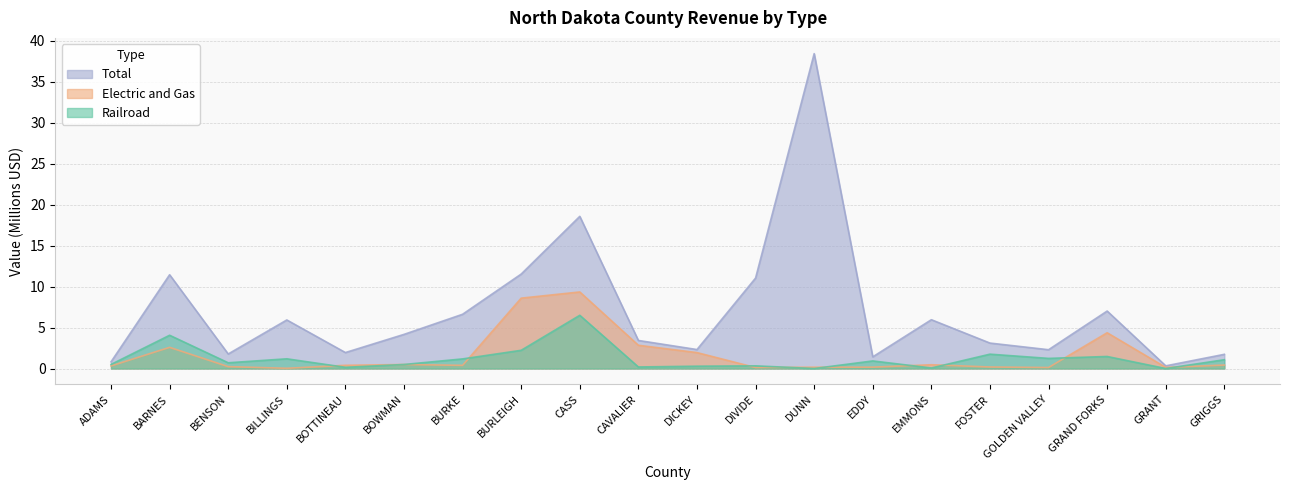

True or false: Electric and Gas and Total intersect in this chart.

False